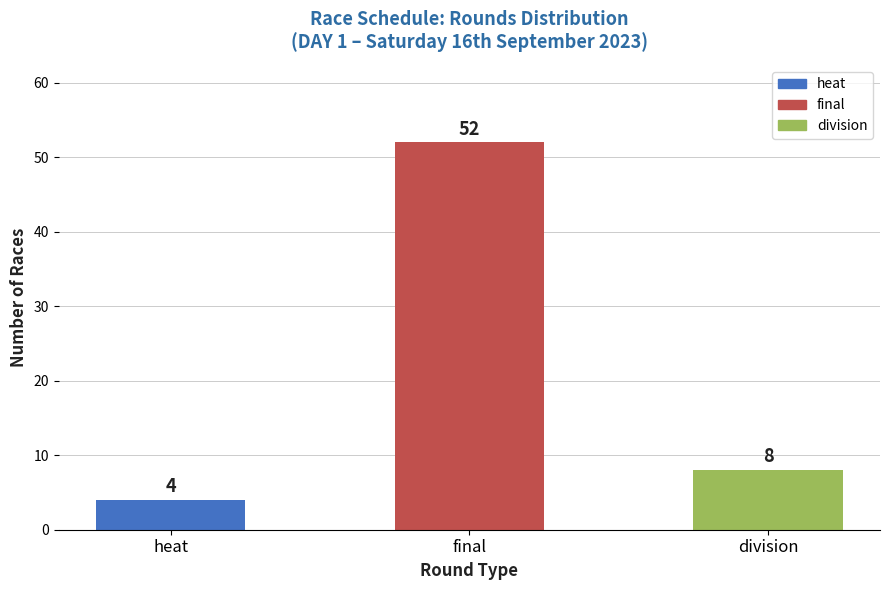

How many bars are there in total?

3